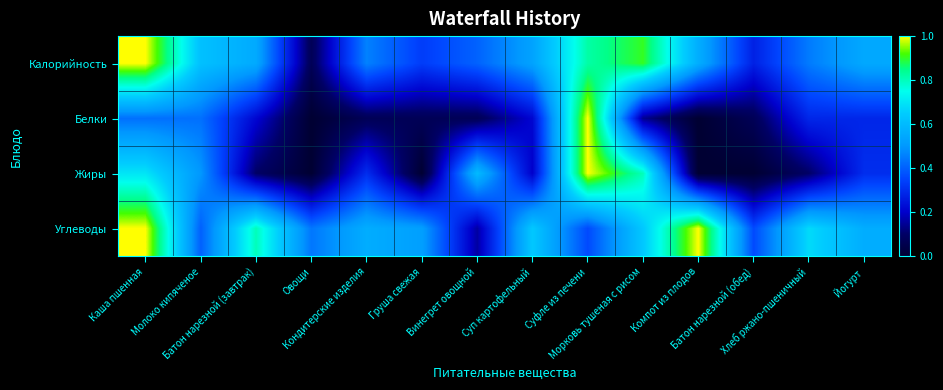

What is the maximum value shown in the chart?

1.0